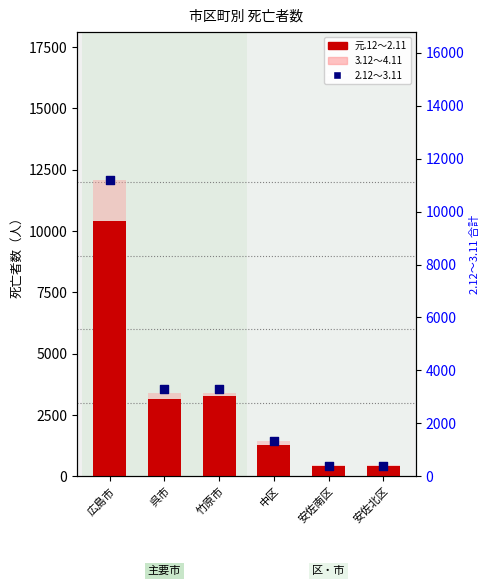

Which series has the largest total across all categories?

3.12～4.11